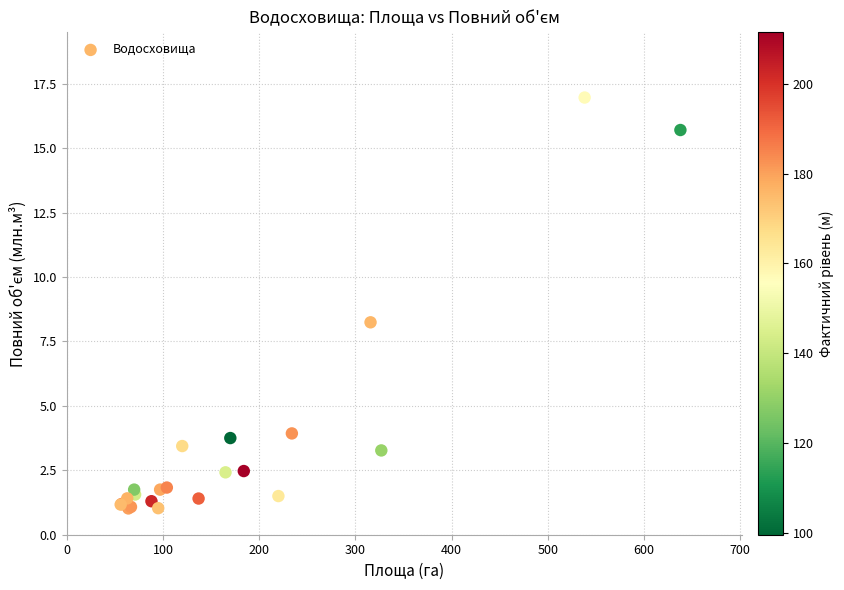

What Y value in the scatter plot is closest to 8?

8.2